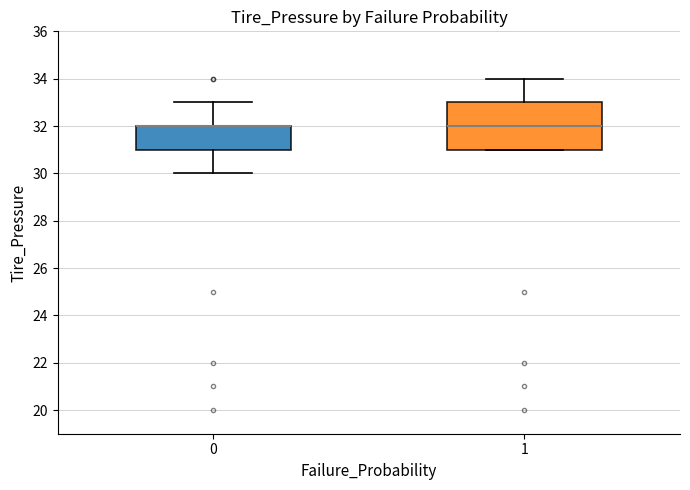

Reading left to right, transcribe this box plot: for each box, give where its median line is, the range the box spans, and where its two whiskers end, as read against the y-axis. The values are not printed on the chart, so give them approximately, as read against the axis.

0: median 32 (drawn on the box's upper edge), box 31 to 32, whiskers 30 to 33
1: median 32, box 31 to 33, whiskers 31 to 34